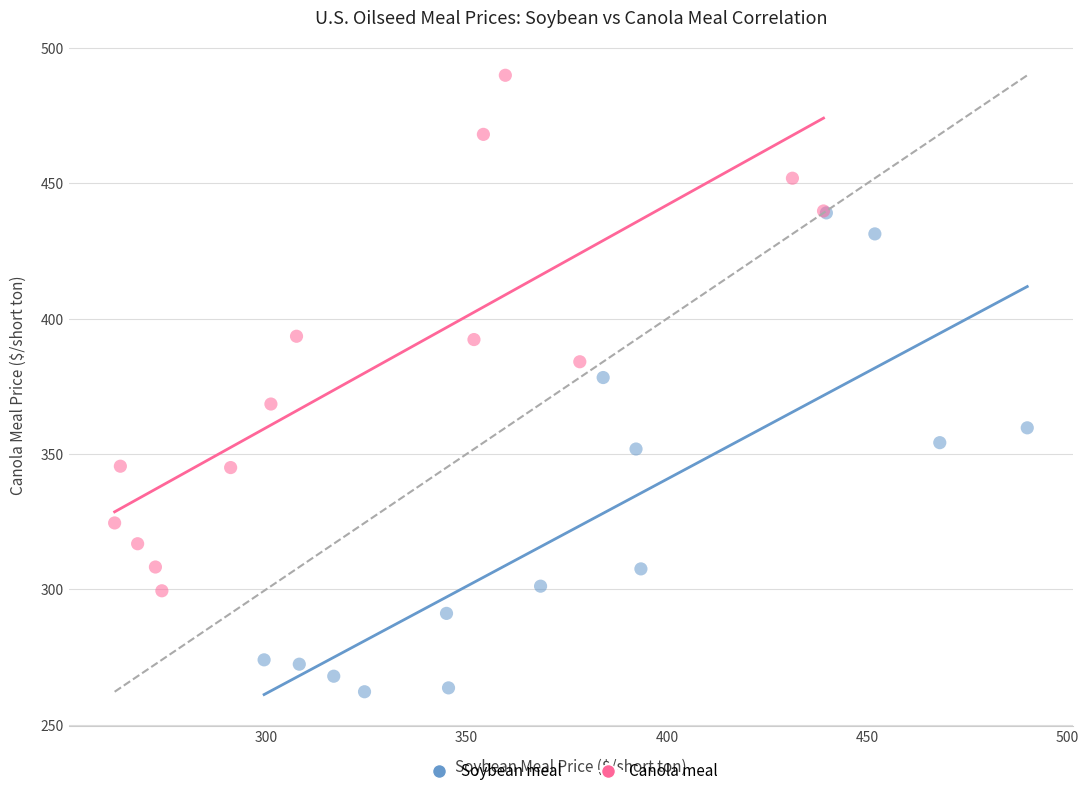

Which series has the widest spread of Y values?

Canola meal